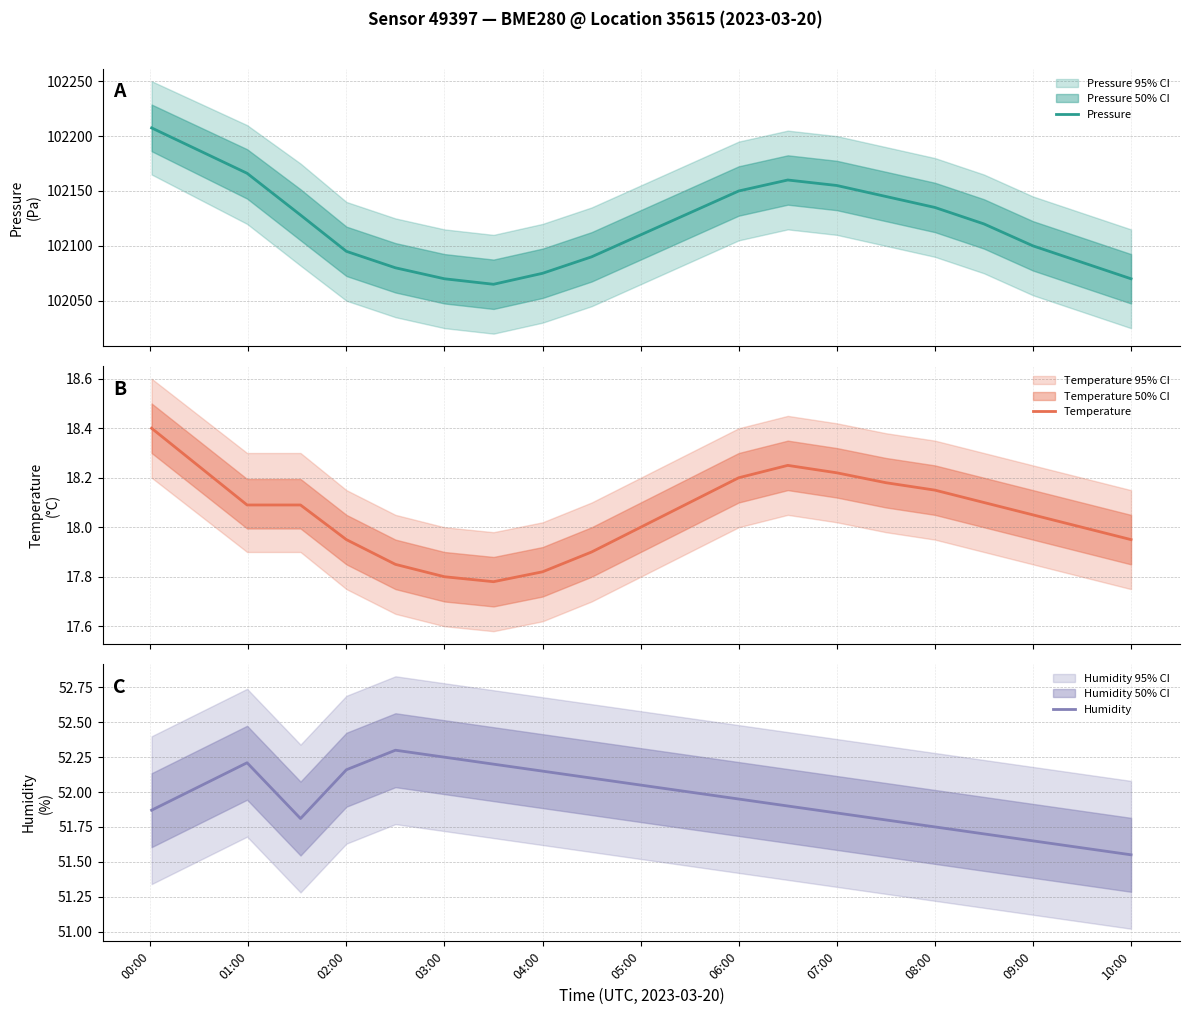

Is it true that Humidity equals 72.0 at 08:00?

False